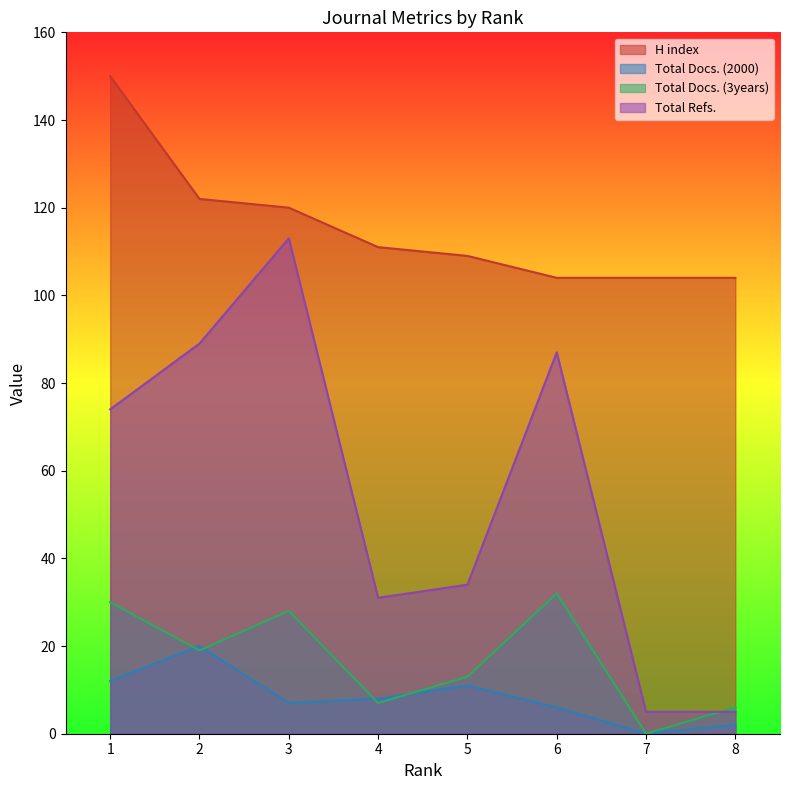

Is it true that Total Refs. equals 34 at 5?

True